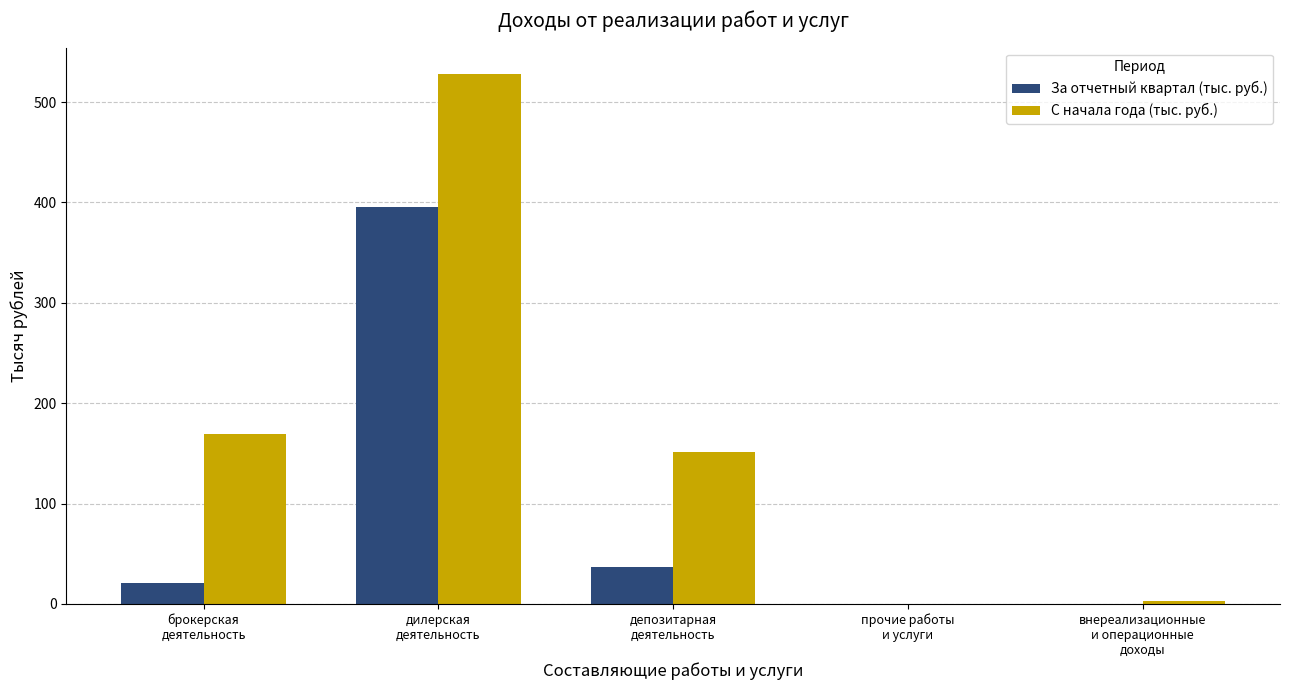

What is the greatest value displayed?

527.9